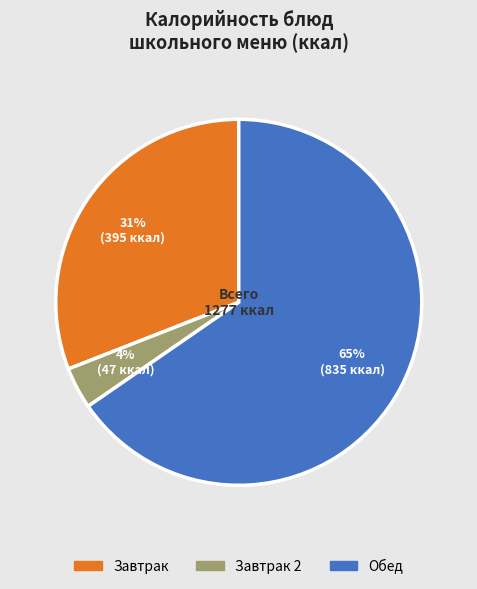

Count the number of slices in the pie.

3